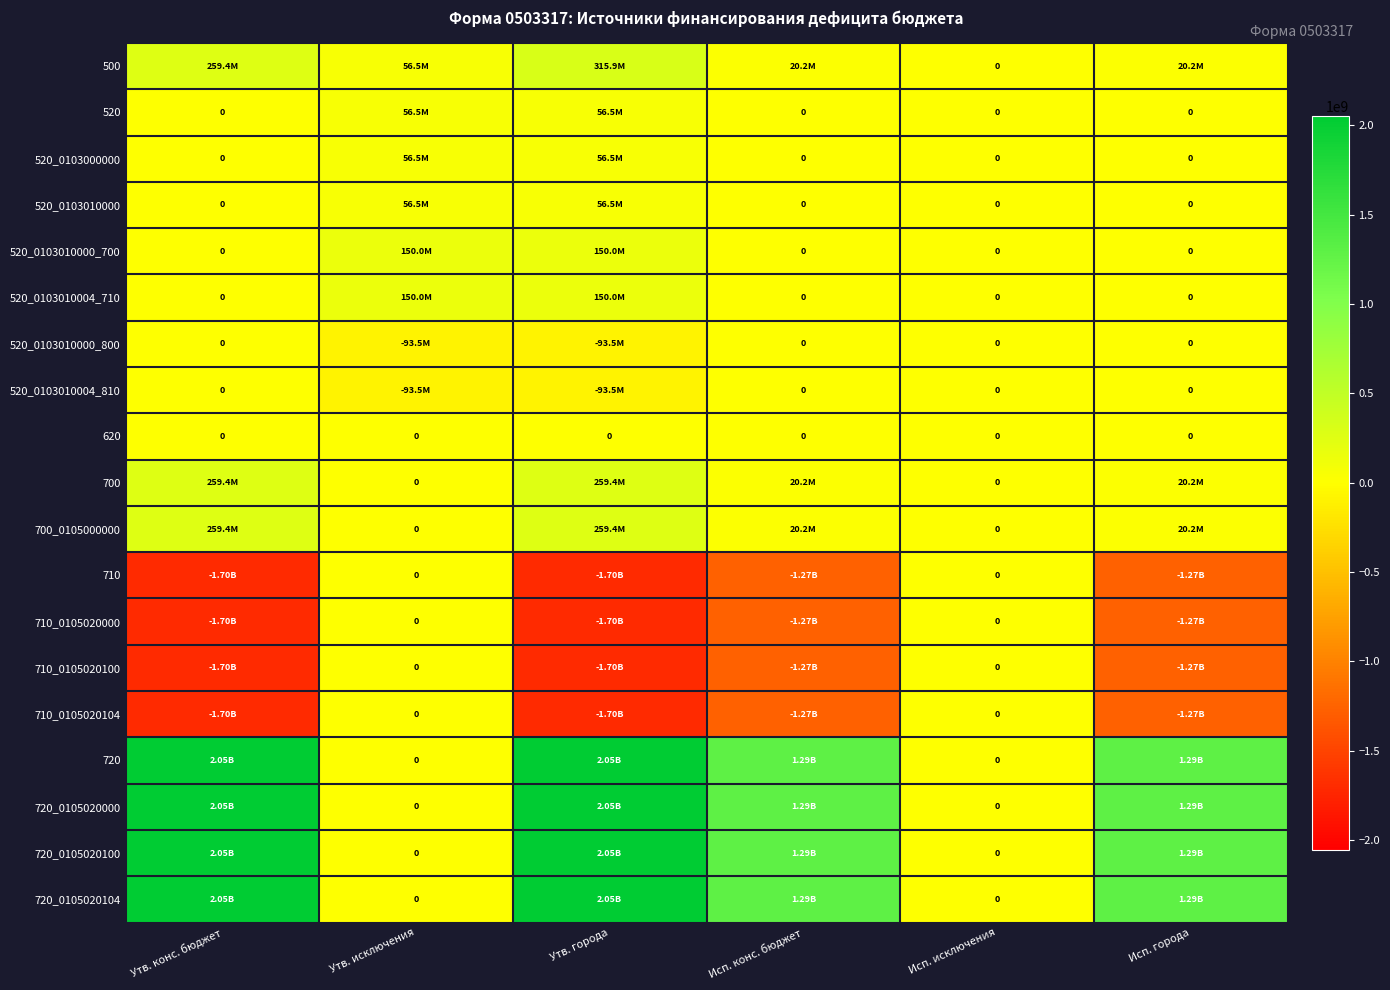

What is the average value of the 720 series?

1113064745.0